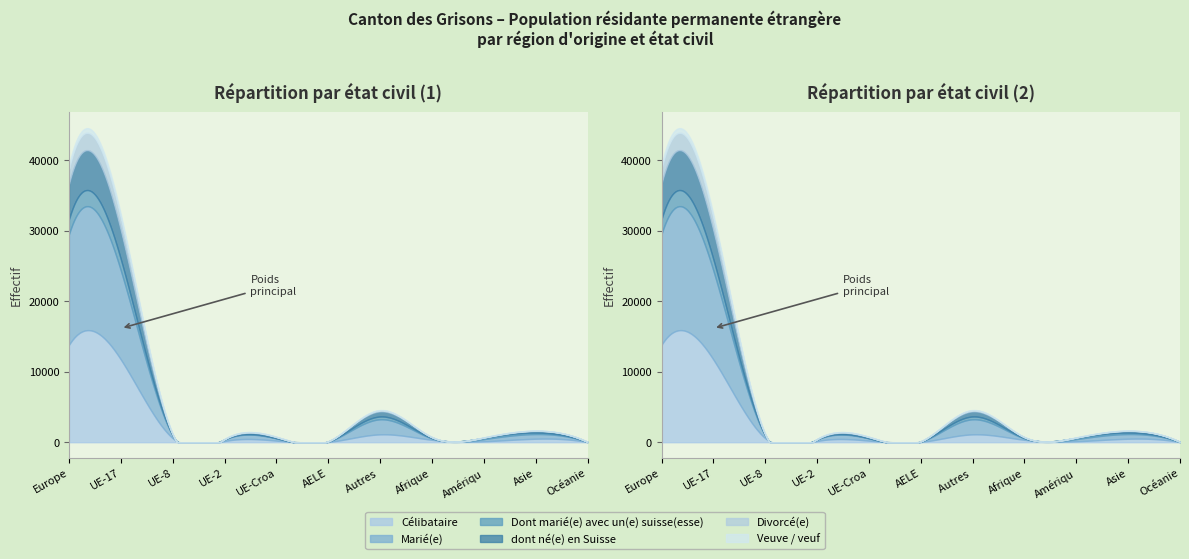

What position from the left is UE-2?

4